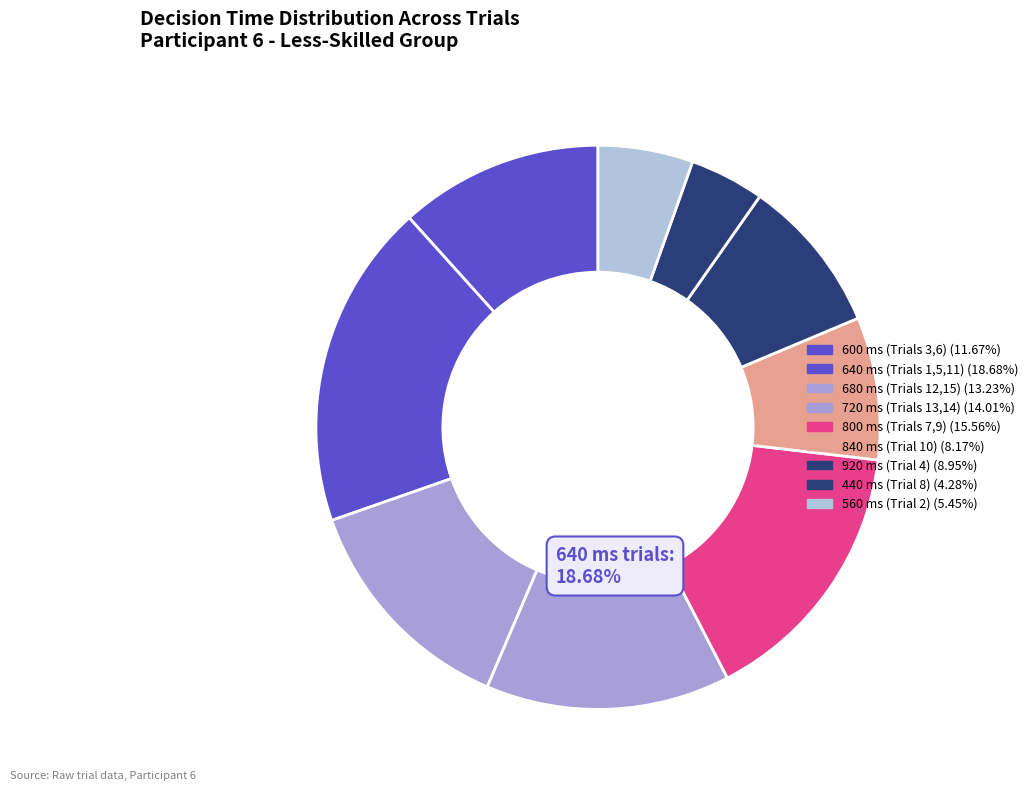

To the nearest percent, what is the combined percentage of Trial 9 and Trial 7?

16%